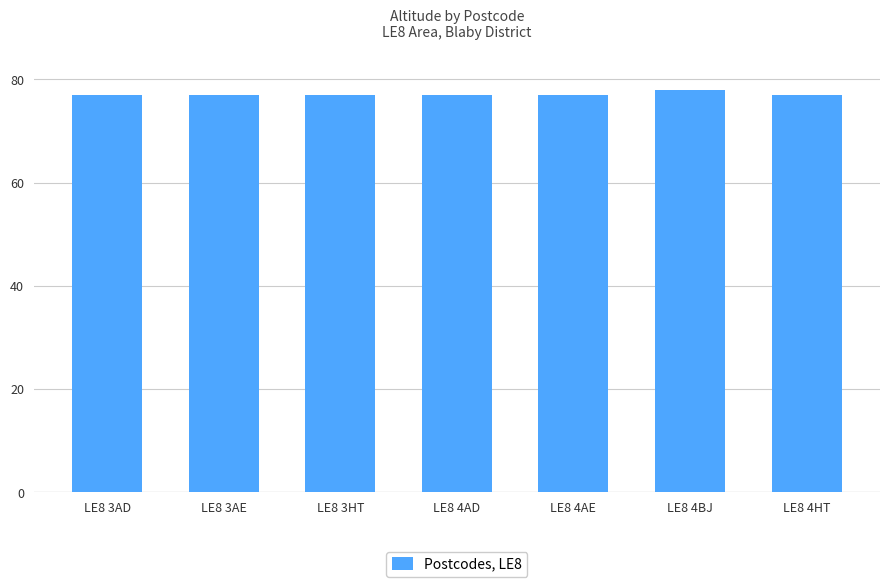

What is the sum of the values at LE8 4AE and LE8 4HT?

154